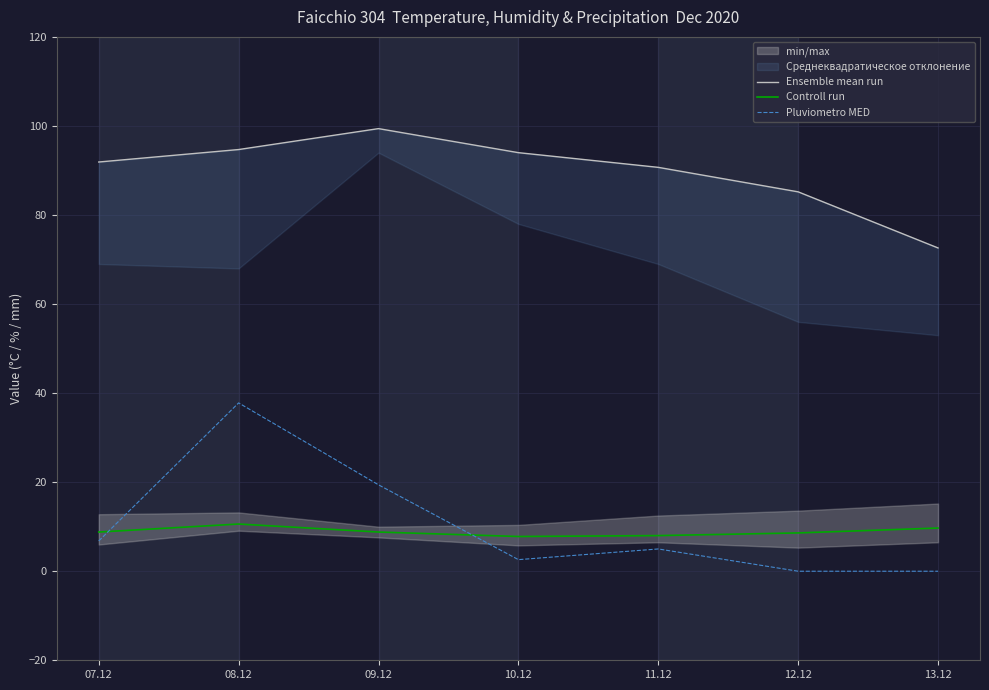

Rank the series by their maximum value, from highest to lowest.

Ensemble mean run, Pluviometro MED, Controll run